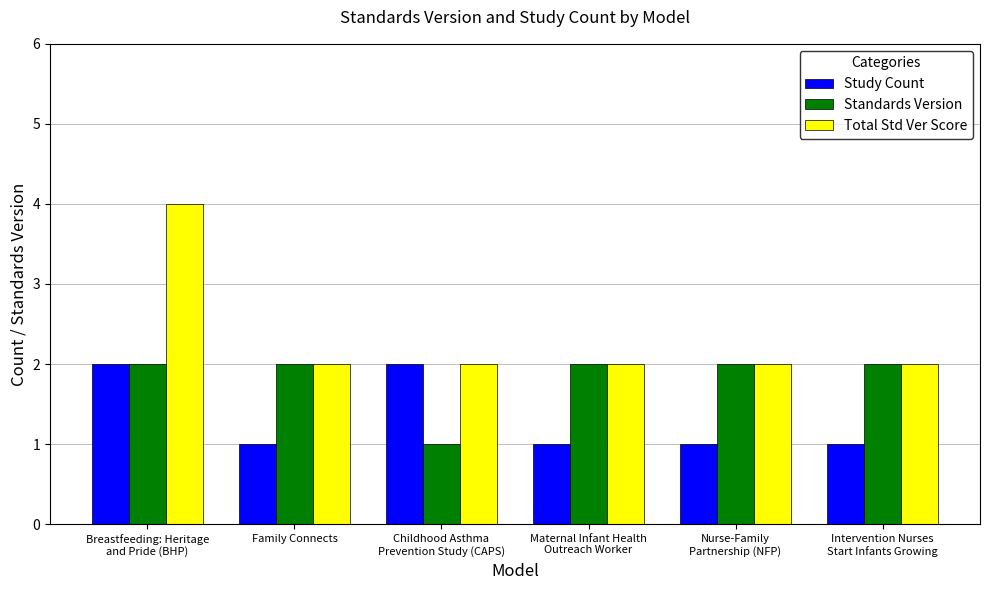

Rank the series by their average value, from lowest to highest.

Study Count, Standards Version, Total Std Ver Score